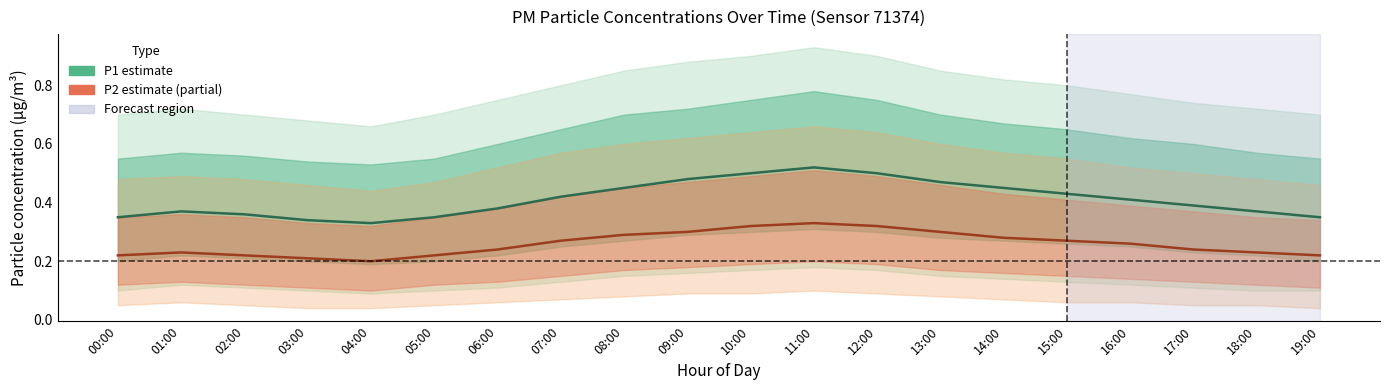

What is the label of the 18th point from the right?

02:00